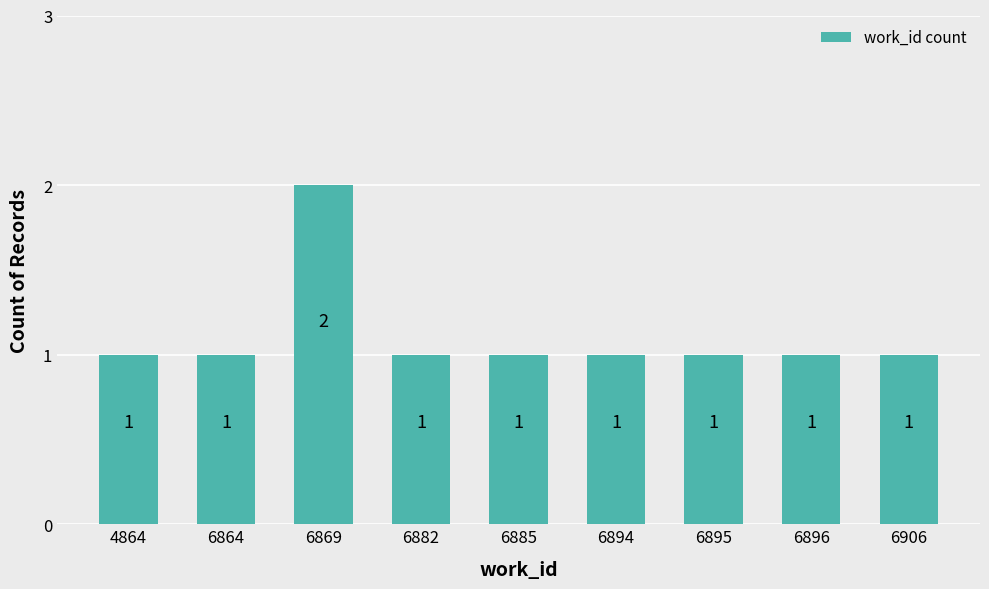

True or false: the data shows 0 at 6896.

False